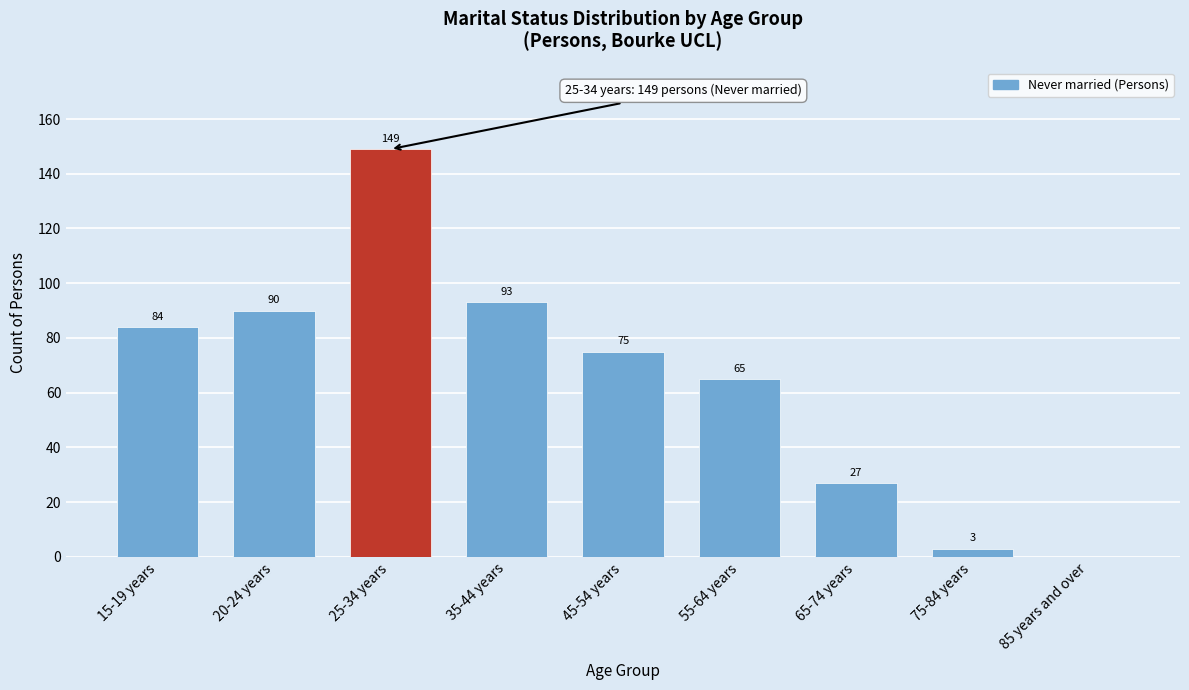

Reading left to right, list all the values displayed in this chart.

15-19 years=84	20-24 years=90	25-34 years=149	35-44 years=93	45-54 years=75	55-64 years=65	65-74 years=27	75-84 years=3	85 years and over=0